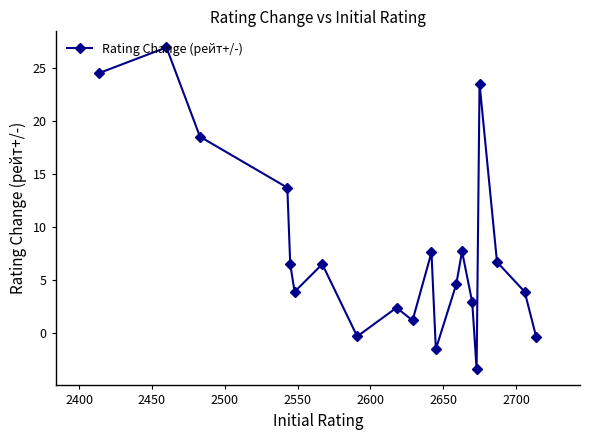

What is the value of the 13th point from the left?

4.6